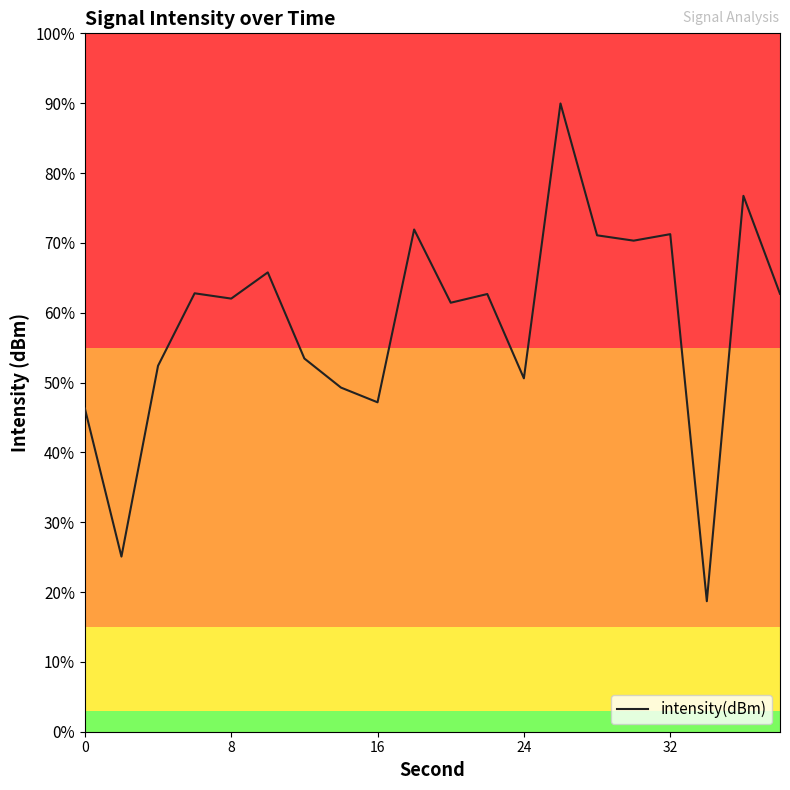

How many interior local peaks (higher than both neighbors) does the data have?

7